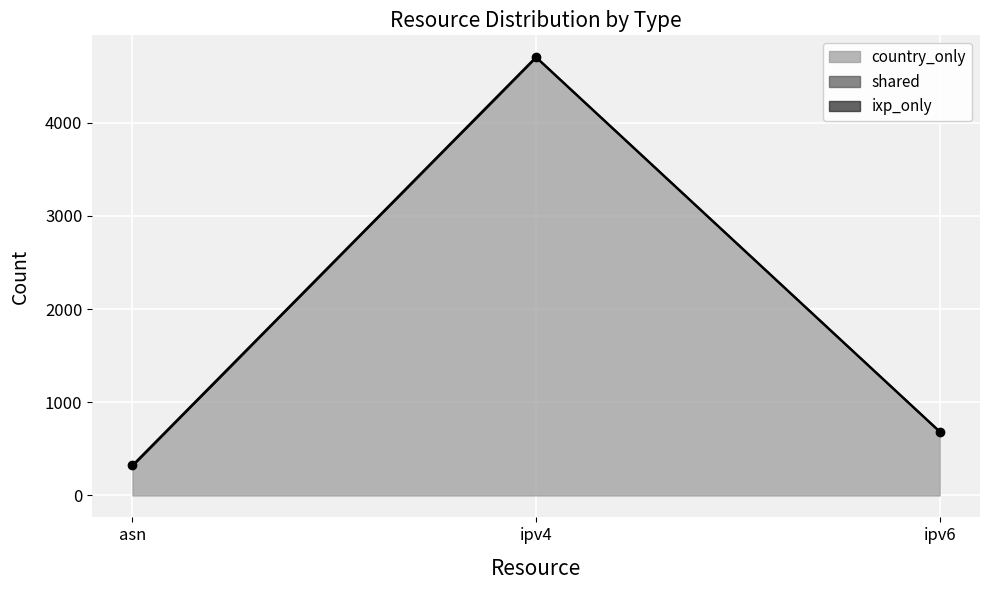

Reading left to right, what are all the values shown in this chart?

country_only: 322	4704	686
shared: 0	0	0
ixp_only: 0	0	0